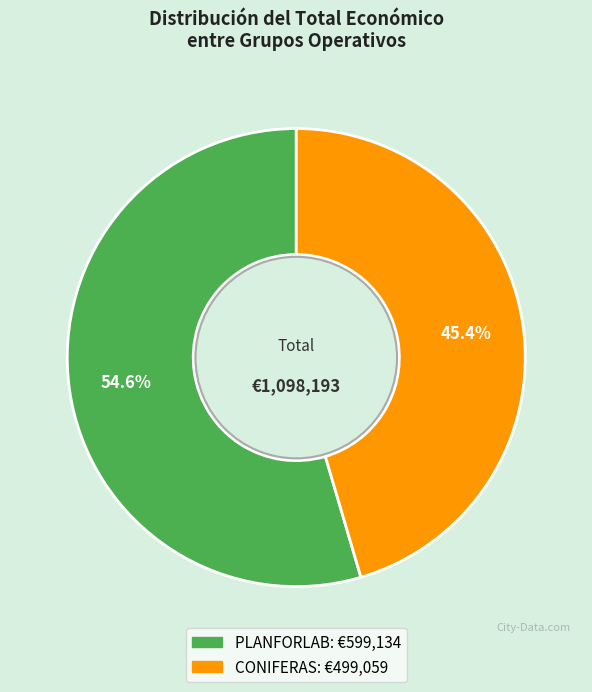

To the nearest percent, what is the combined percentage of CONIFERAS and PLANFORLAB?

100%